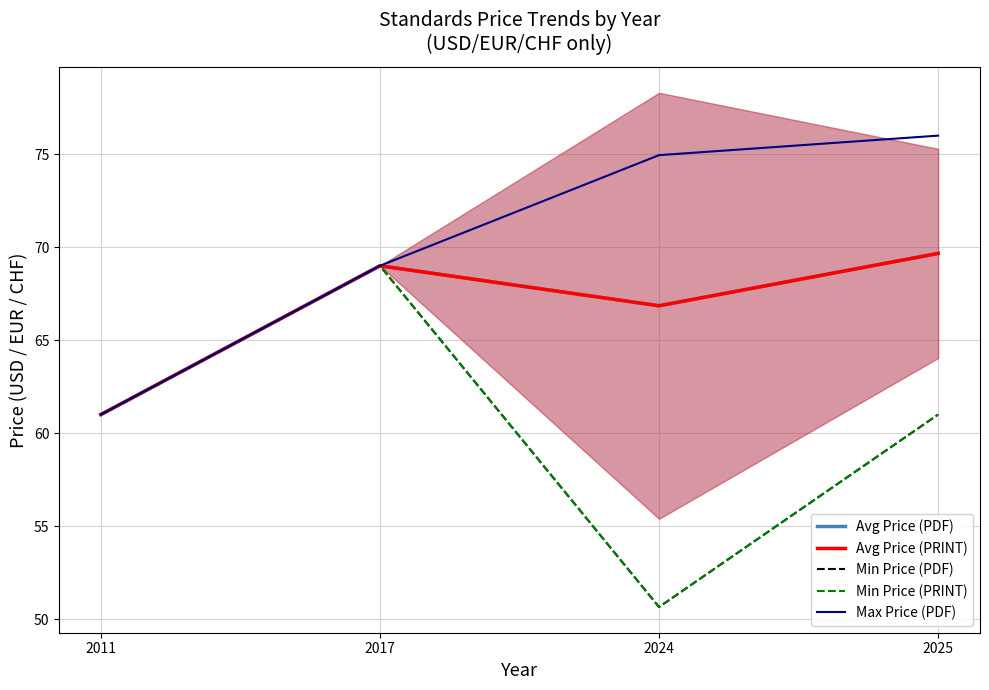

Which series has the widest spread of values?

Min Price (PDF)